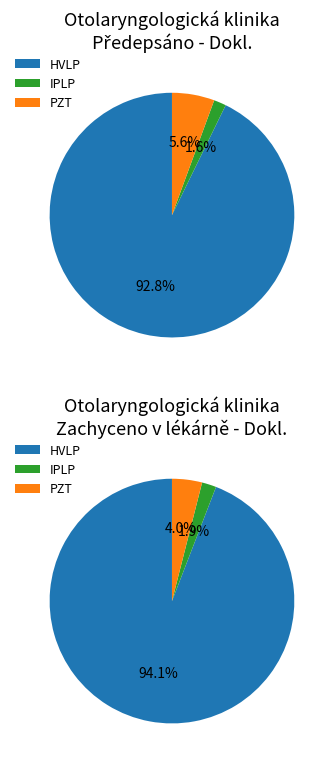

Which slice is the largest?

HVLP